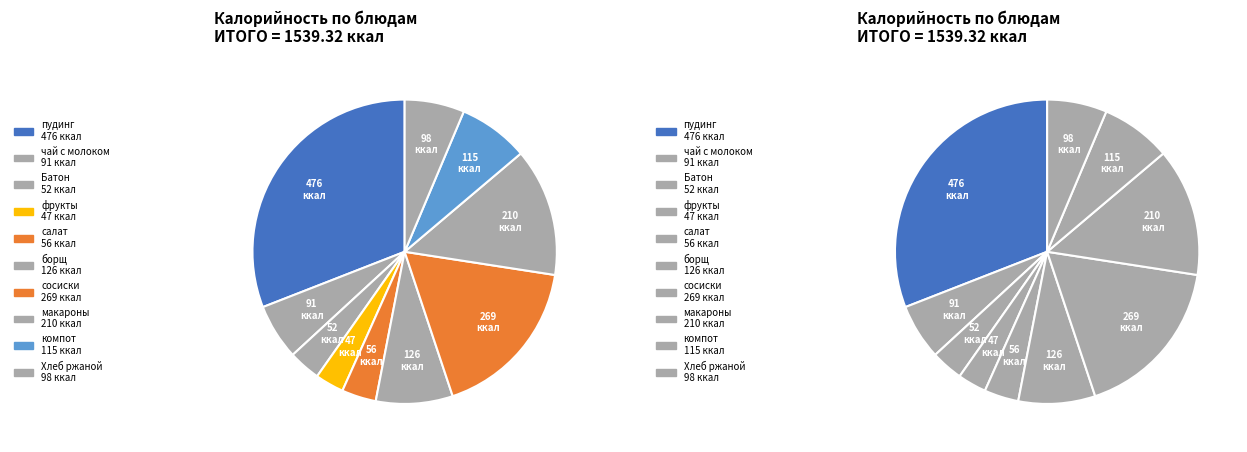

What percentage is the макаронные изделия отварные slice, to the nearest percent?

14%